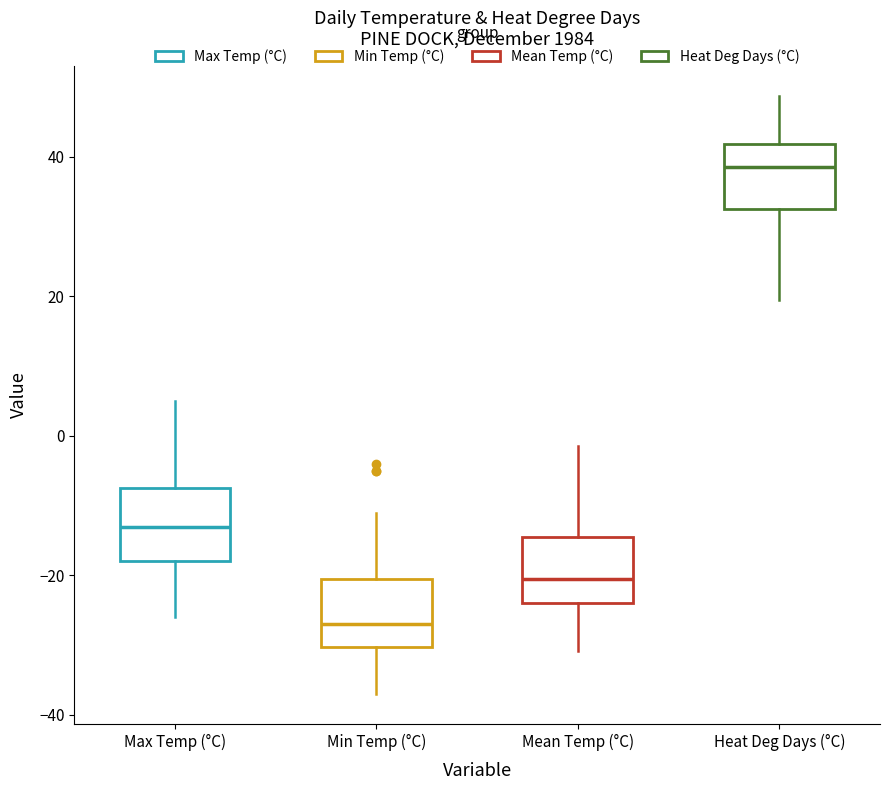

Reading left to right, read every box against the y-axis: the position of its median line, the range the box covers, and the ends of its whiskers. The values are not printed on the chart, so give them approximately, as read against the axis.

Max Temp (°C): median -12, box -18 to -8, whiskers -26 to 6
Min Temp (°C): median -26, box -30 to -20, whiskers -36 to -10
Mean Temp (°C): median -20, box -24 to -14, whiskers -30 to -2
Heat Deg Days (°C): median 38, box 32 to 42, whiskers 20 to 48